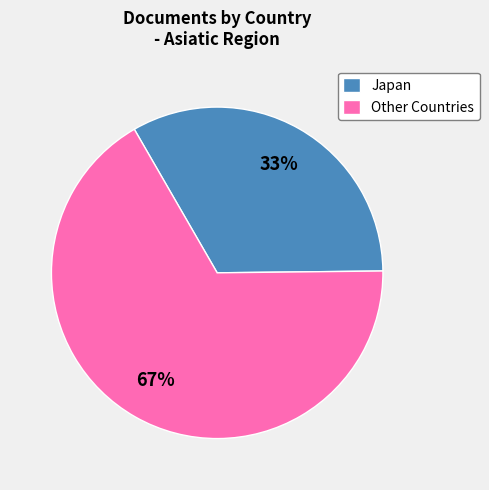

Is the sum of Other Countries and Japan greater than half?

Yes